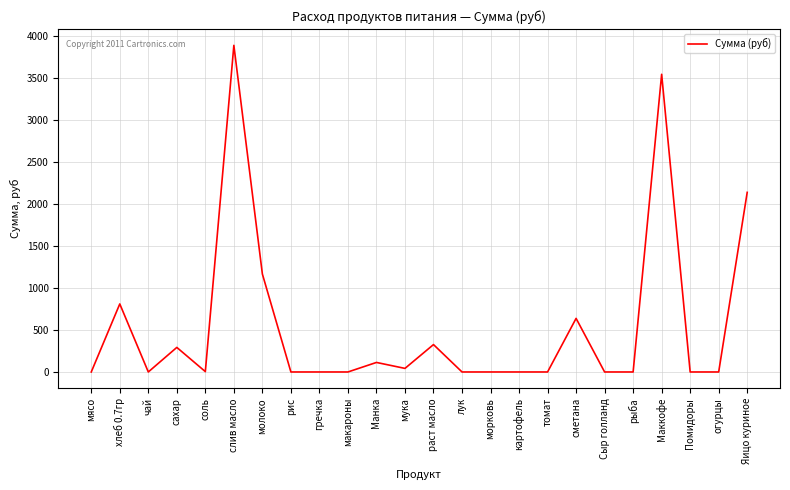

What is the difference between the maximum and minimum values?

3884.2